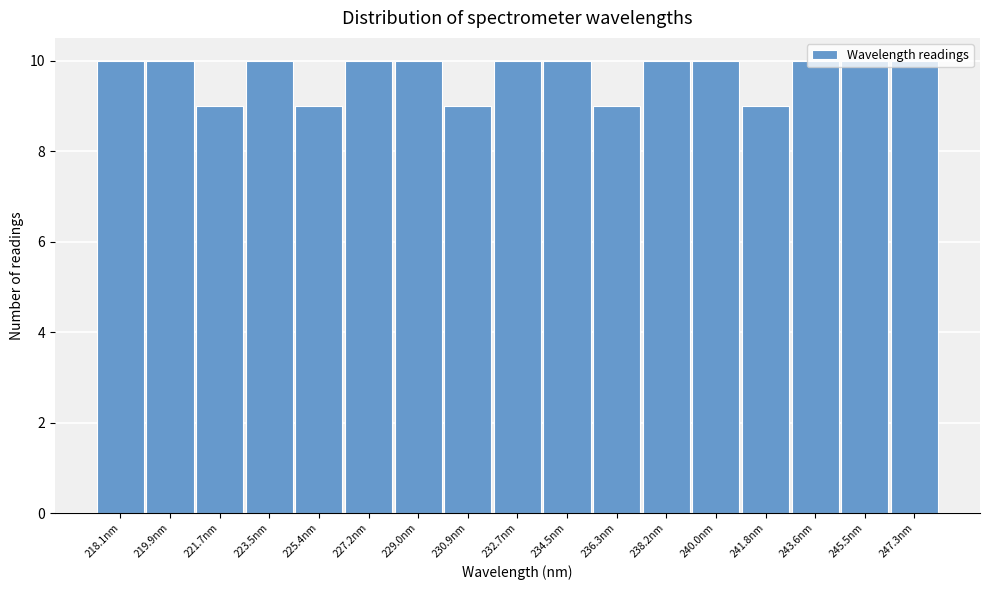

Is it true that the value at 238.2nm is 4?

False